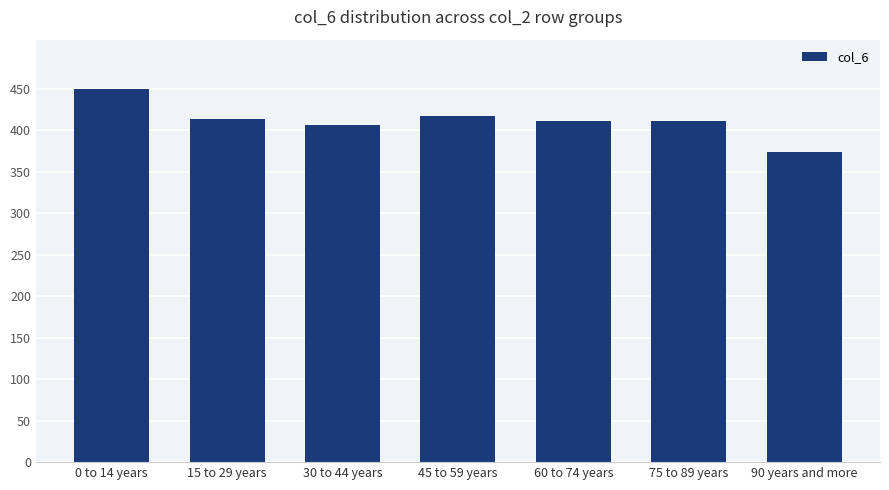

Between 0 to 14 years and 75 to 89 years, which is larger?

0 to 14 years